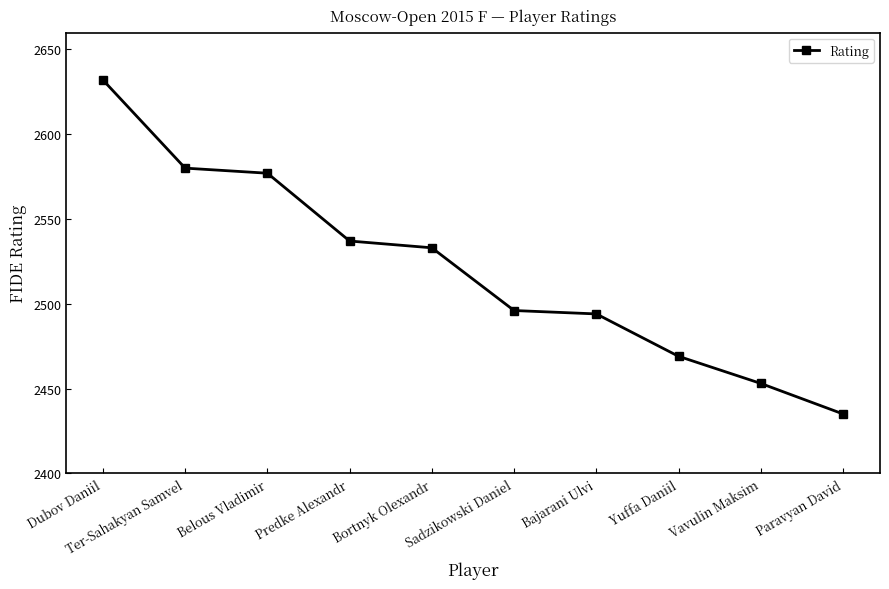

What is the change in value from Bortnyk Olexandr to Sadzikowski Daniel?

-37